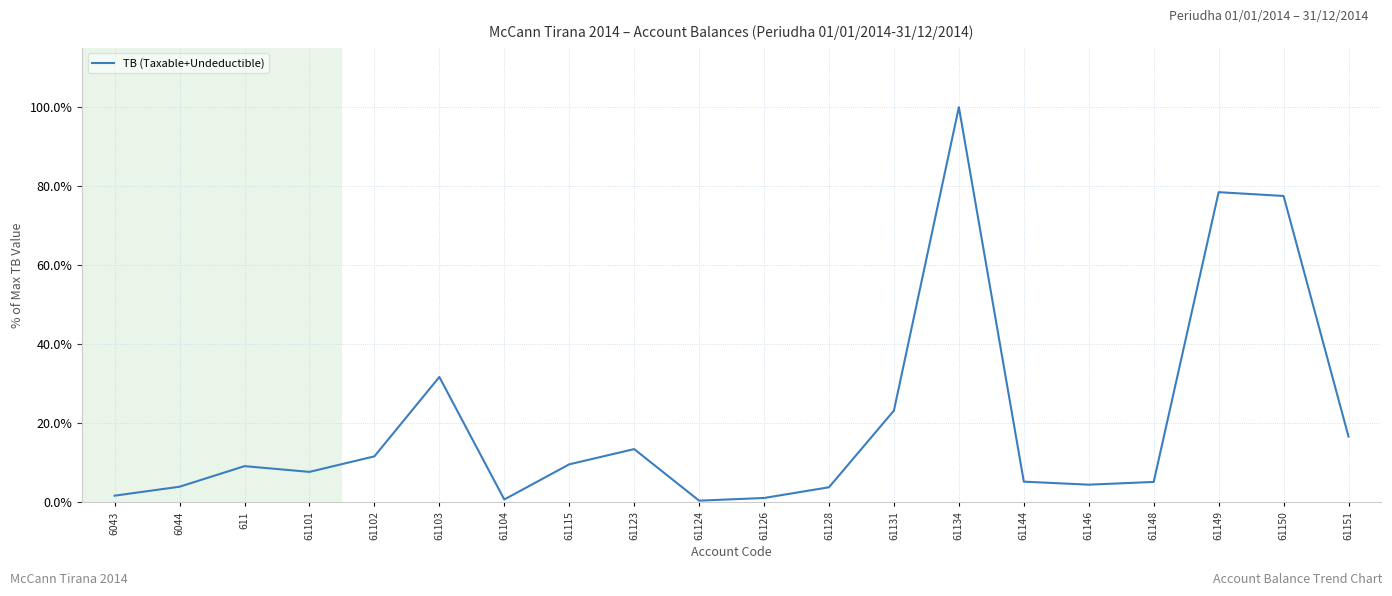

Approximately how many times larger is the value at 61146 compared to 61150?

0.1